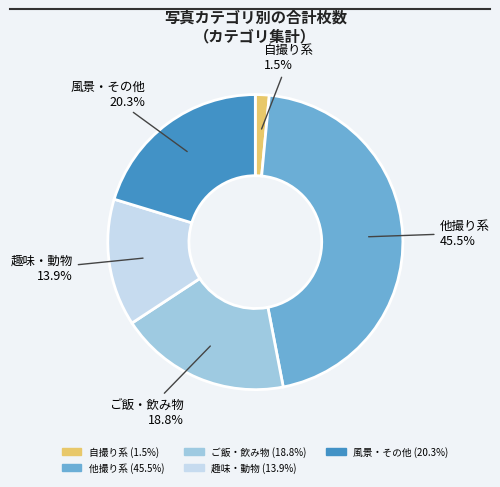

Is there any slice that represents more than half of the pie?

No